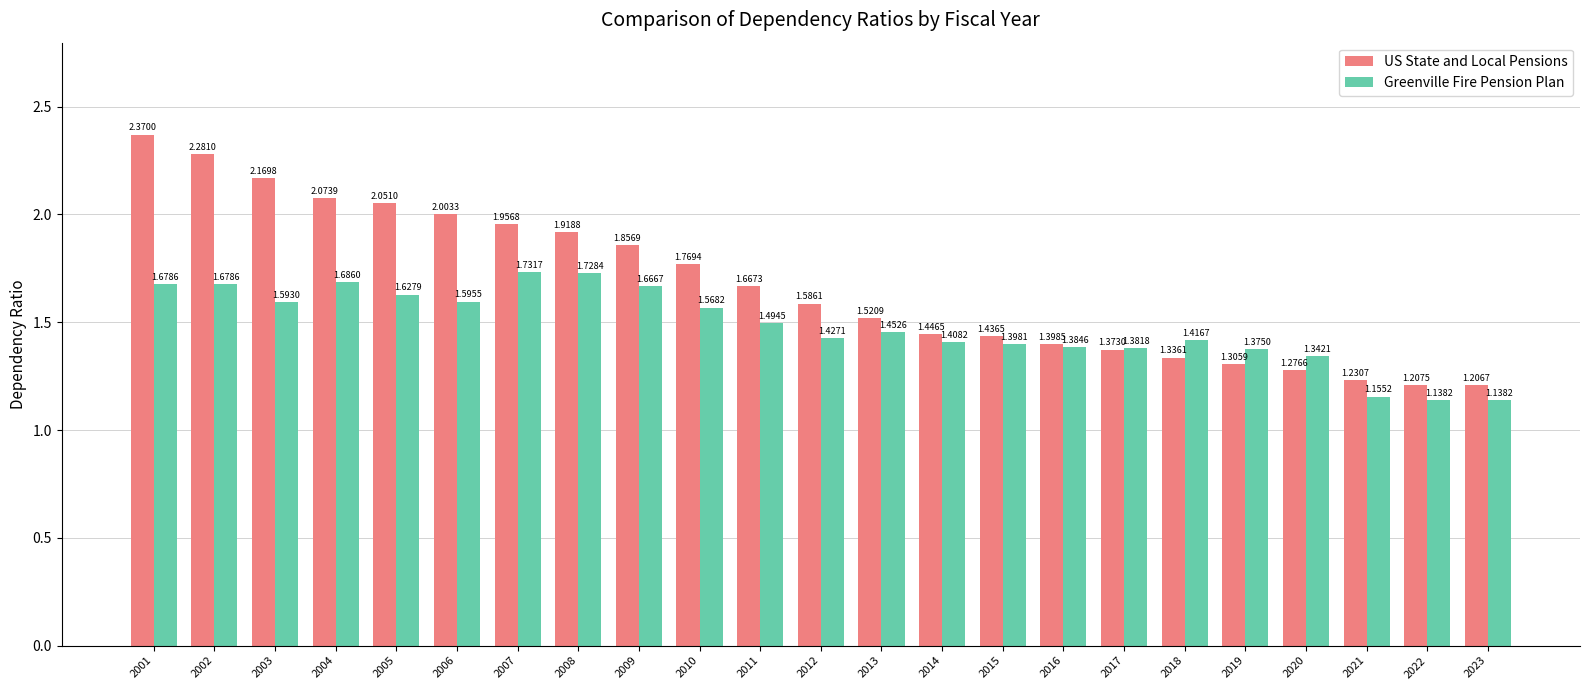

What is the sum of the Greenville Fire Pension Plan values at 2021 and 2016?

2.5